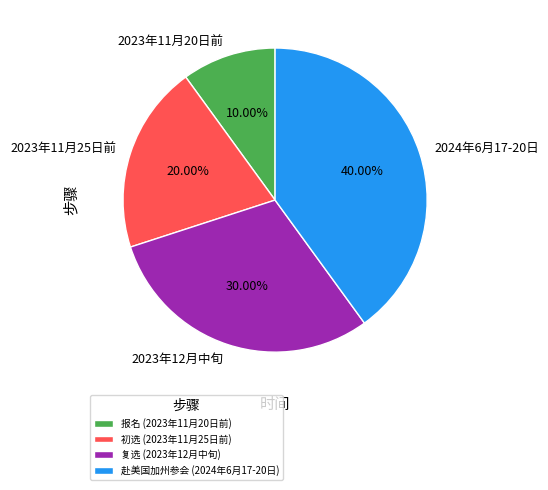

Rank the categories by value from highest to lowest.

2024年6月17-20日, 2023年12月中旬, 2023年11月25日前, 2023年11月20日前